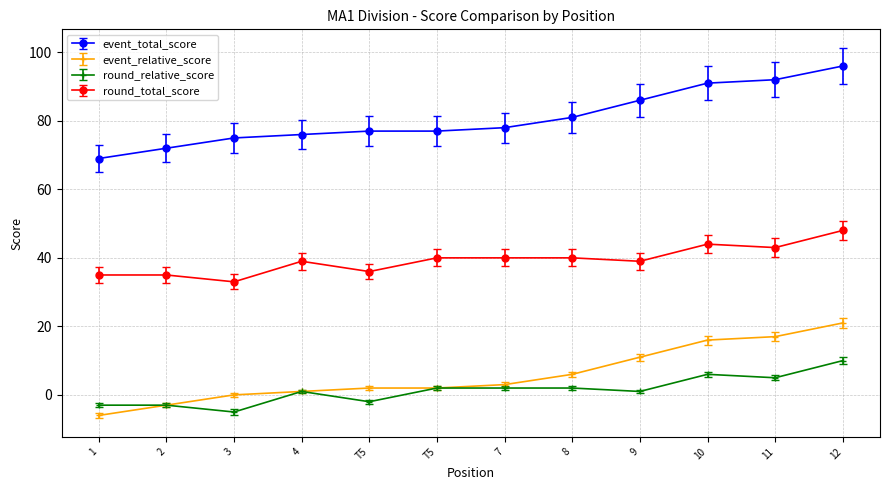

What is the sum of all event_total_score values?

970